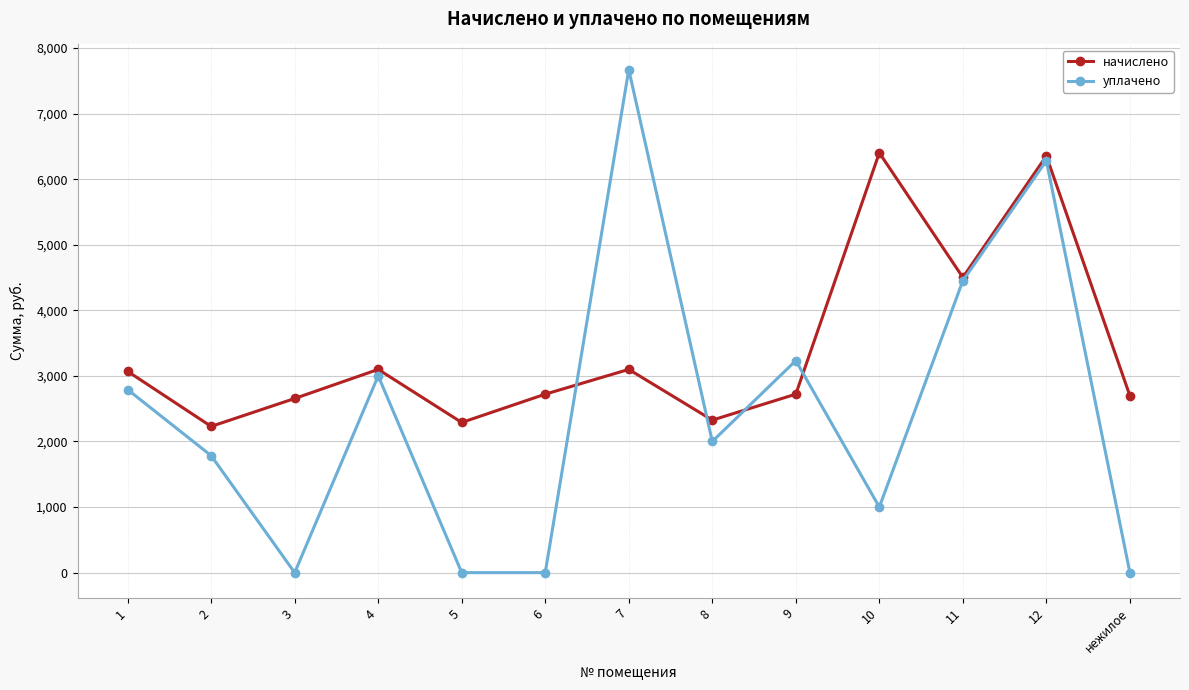

What is the spread (max minus min) of values at 3?

2655.4